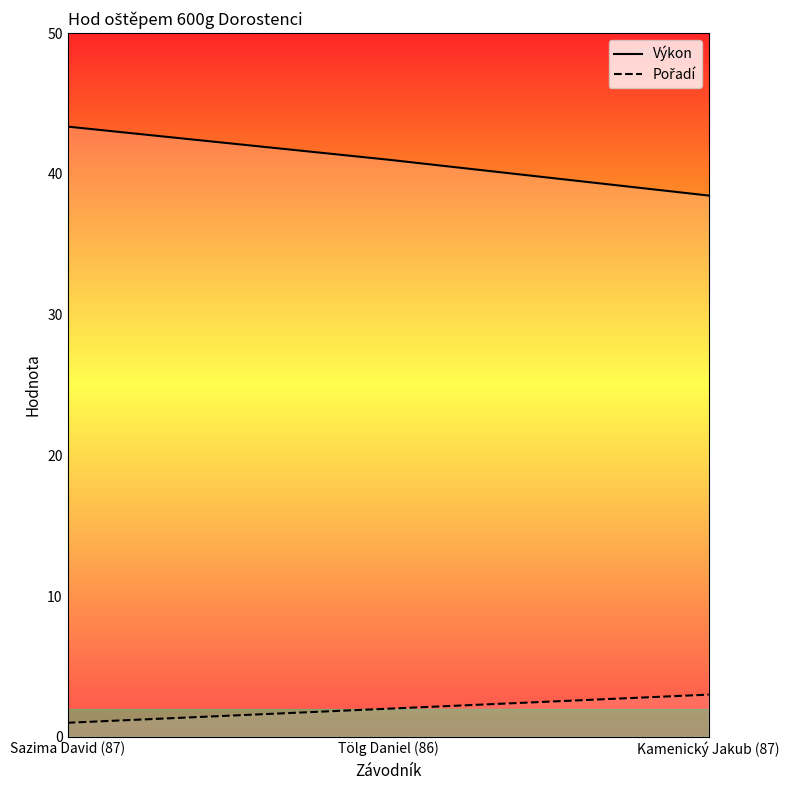

Reading left to right, list all the values displayed in this chart.

Výkon: Sazima David (87)=43.4	Tölg Daniel (86)=41.0	Kamenický Jakub (87)=38.5
Pořadí: Sazima David (87)=1.0	Tölg Daniel (86)=2.0	Kamenický Jakub (87)=3.0